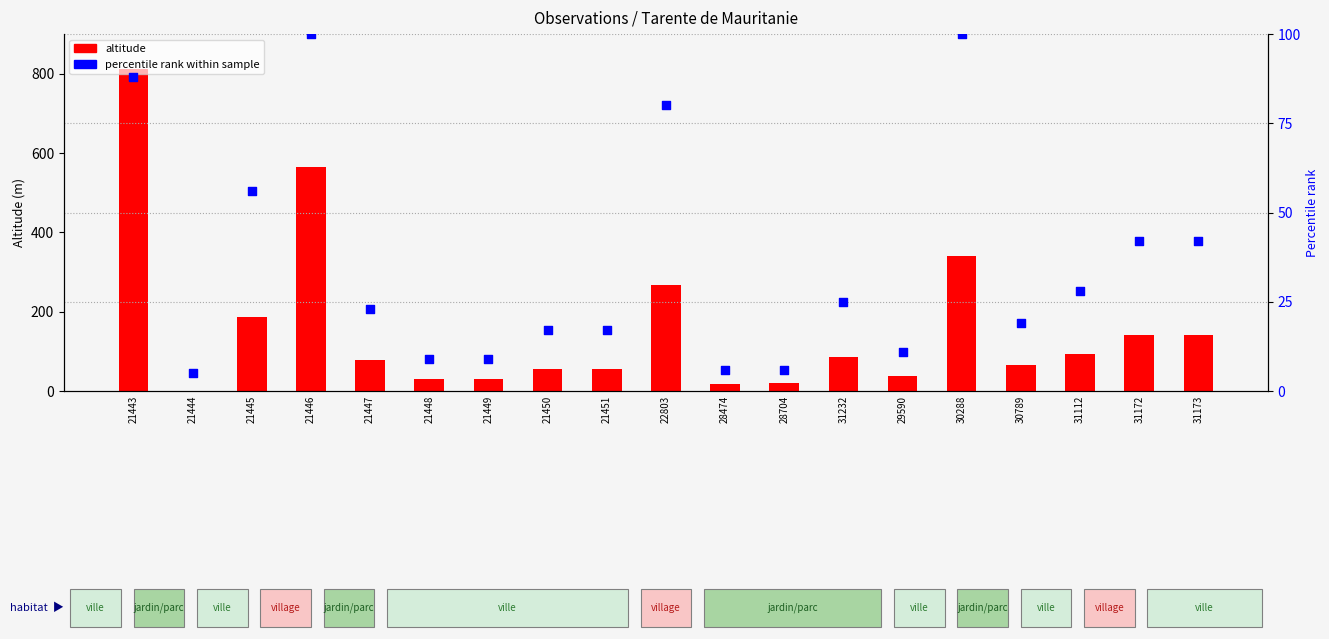

What are all the series names shown in the legend?

altitude, percentile rank